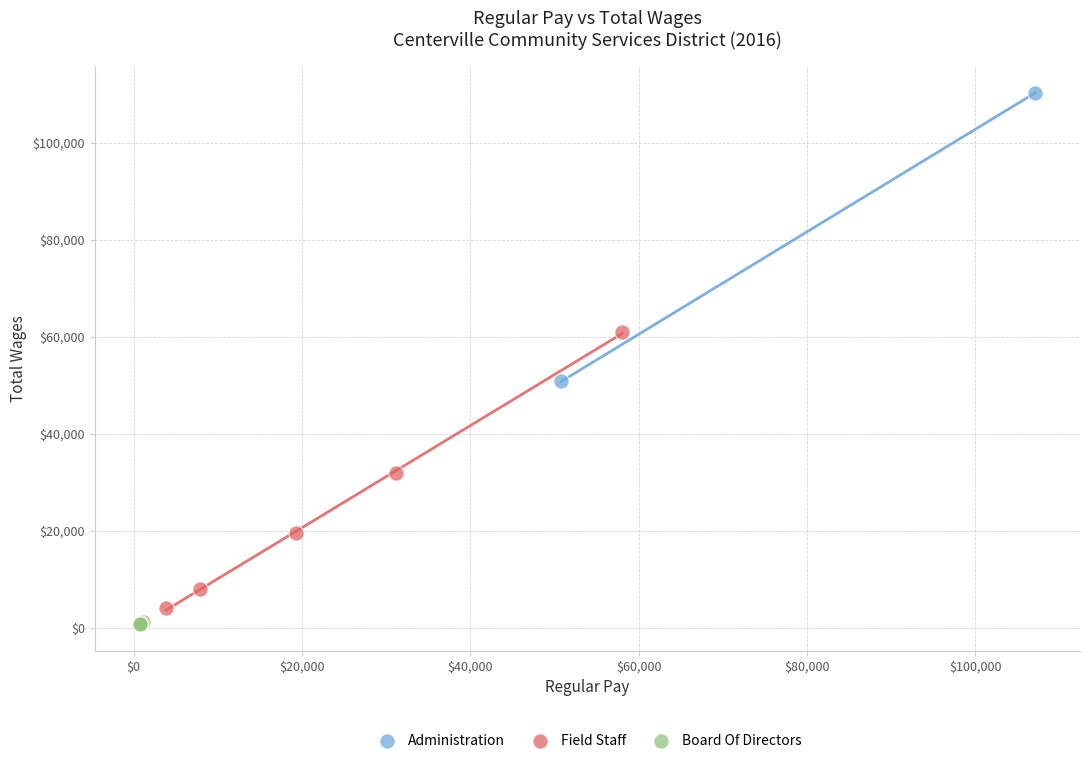

Which series contains the highest Y value?

Administration